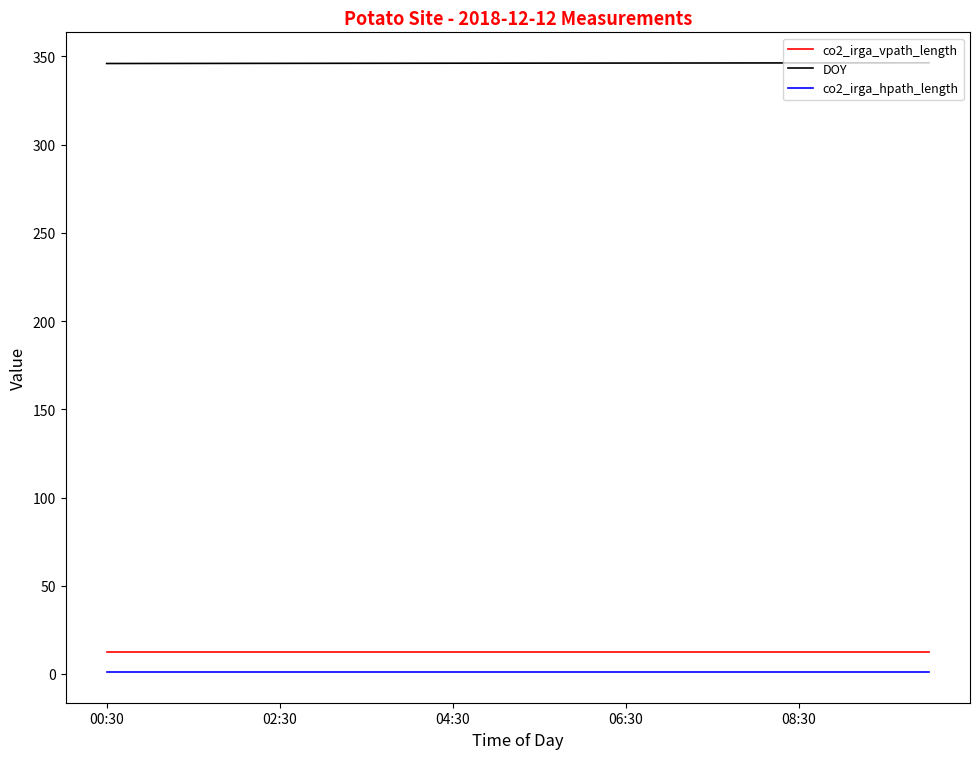

List the series in order of their peak value, lowest first.

co2_irga_hpath_length, co2_irga_vpath_length, DOY